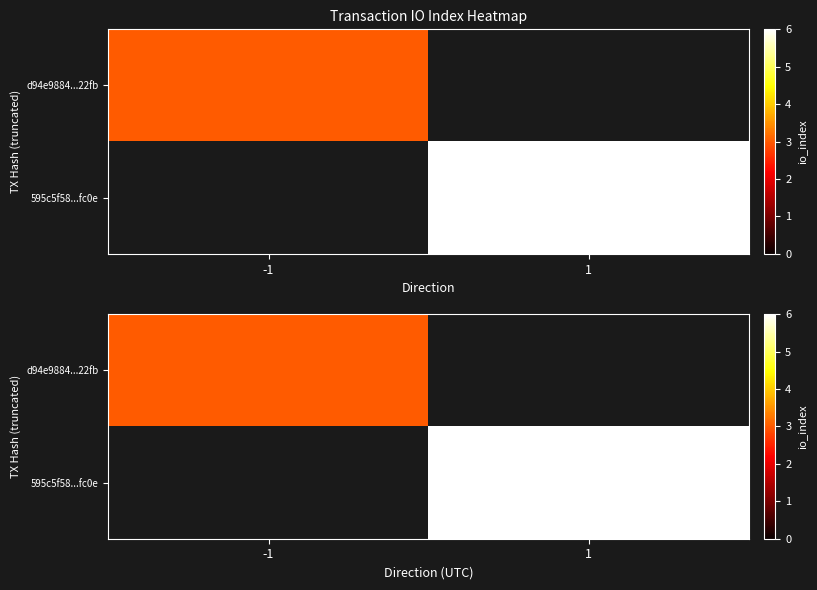

At -1, list the series in order from largest to smallest.

d94e9884...22fb, 595c5f58...fc0e